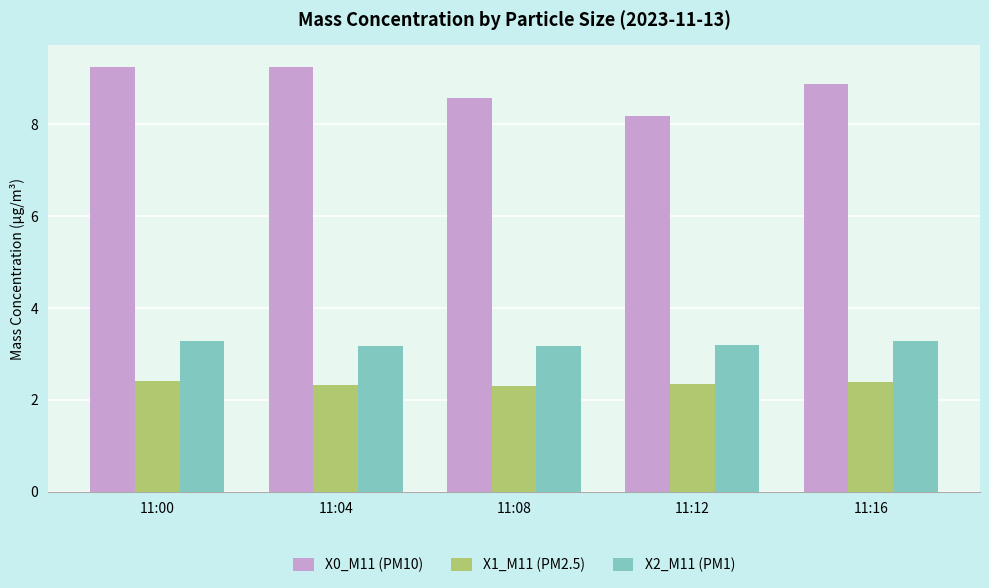

What is the sum of the X0_M11 (PM10) values at 11:16 and 11:00?

18.1